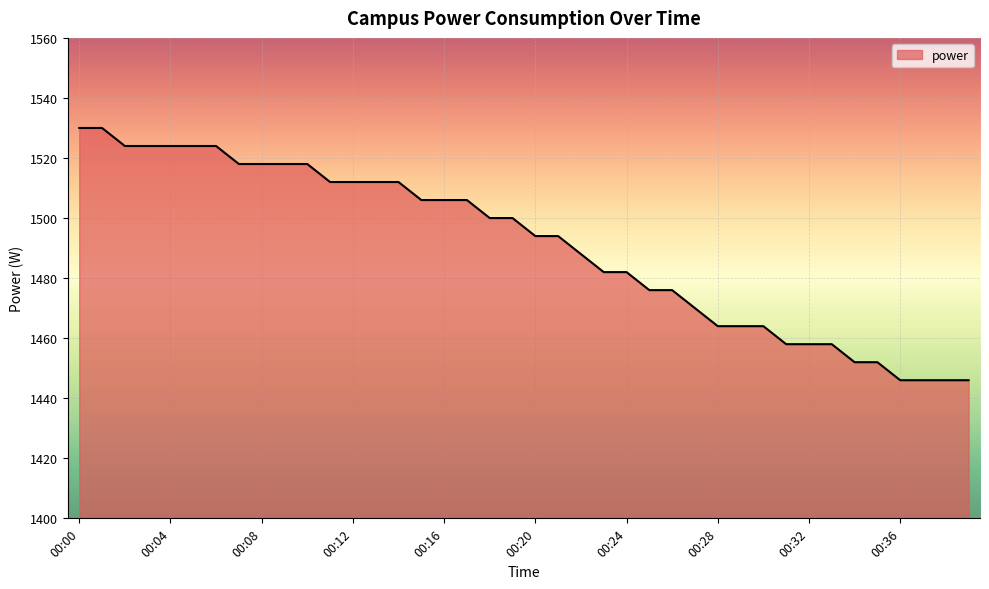

What is the smallest value displayed?

1446